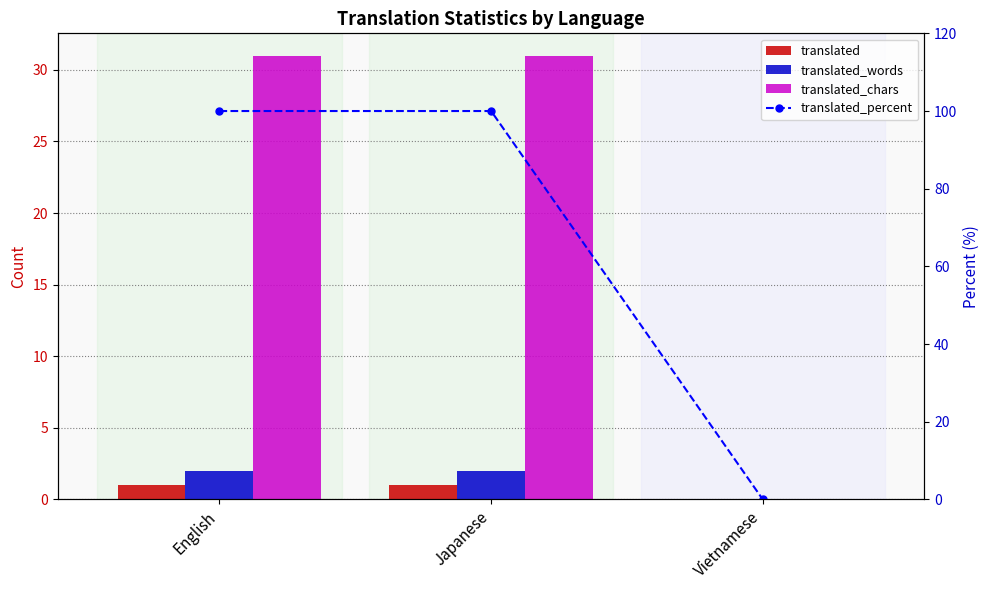

At how many categories does at least one series exceed 52?

2